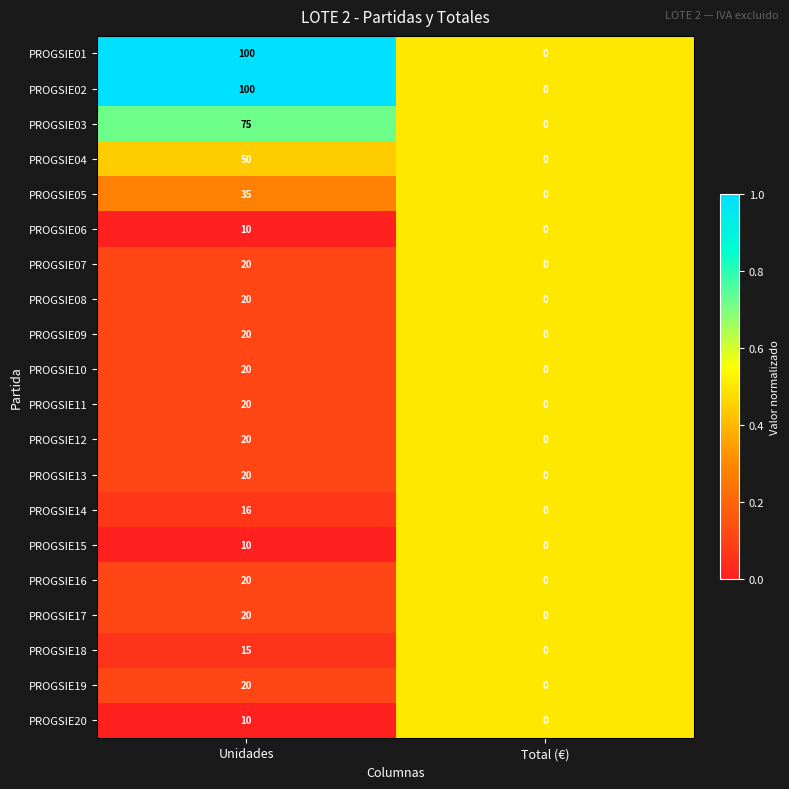

At which category is the sum across all series the highest?

Unidades